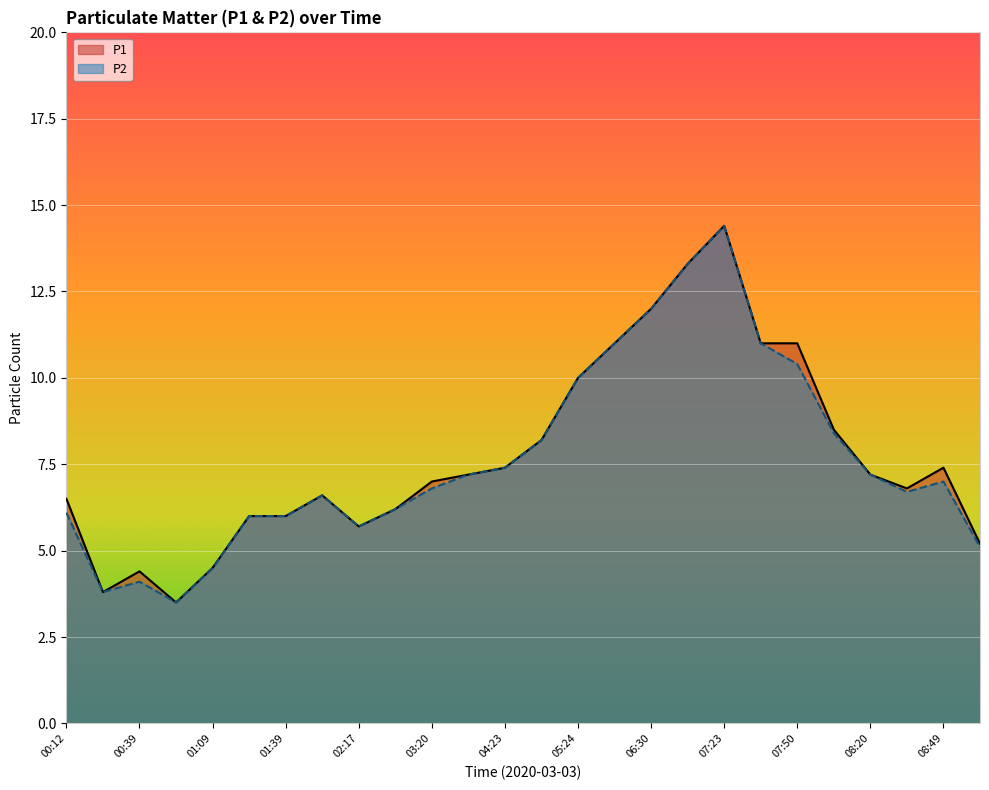

What is the lowest value of the P2 series?

3.5